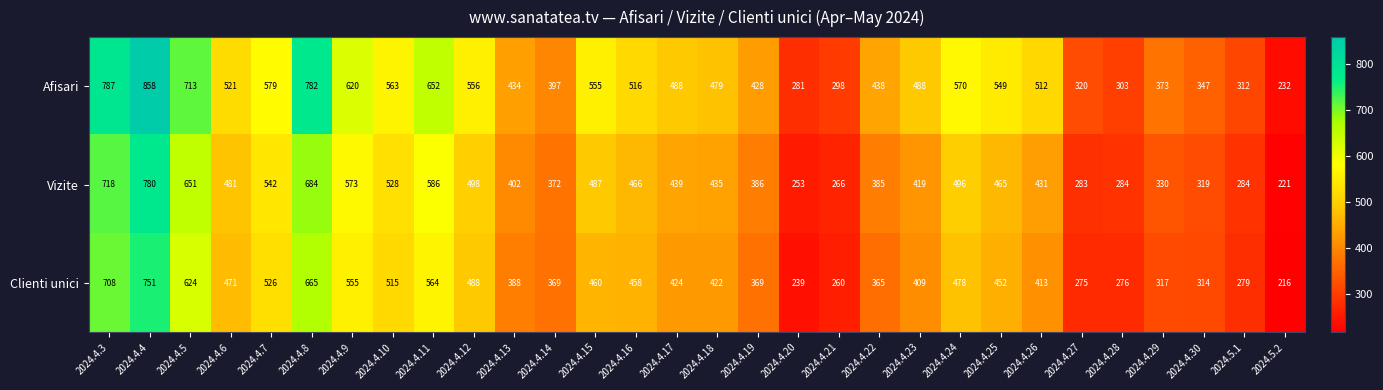

At which label is Vizite closest to 500?

2024.4.12